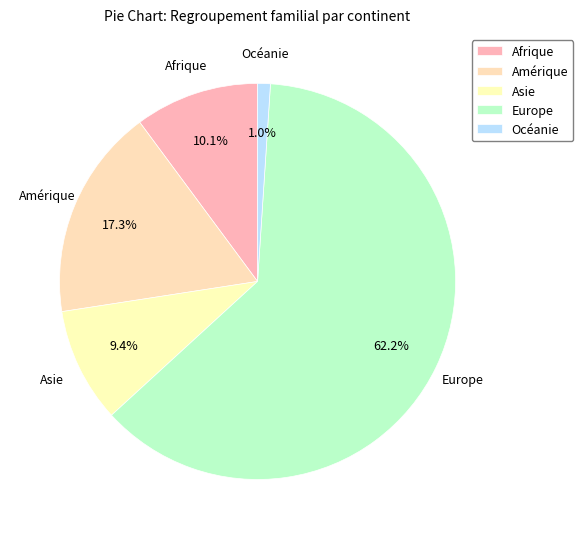

Rank the categories by value from lowest to highest.

Océanie, Asie, Afrique, Amérique, Europe